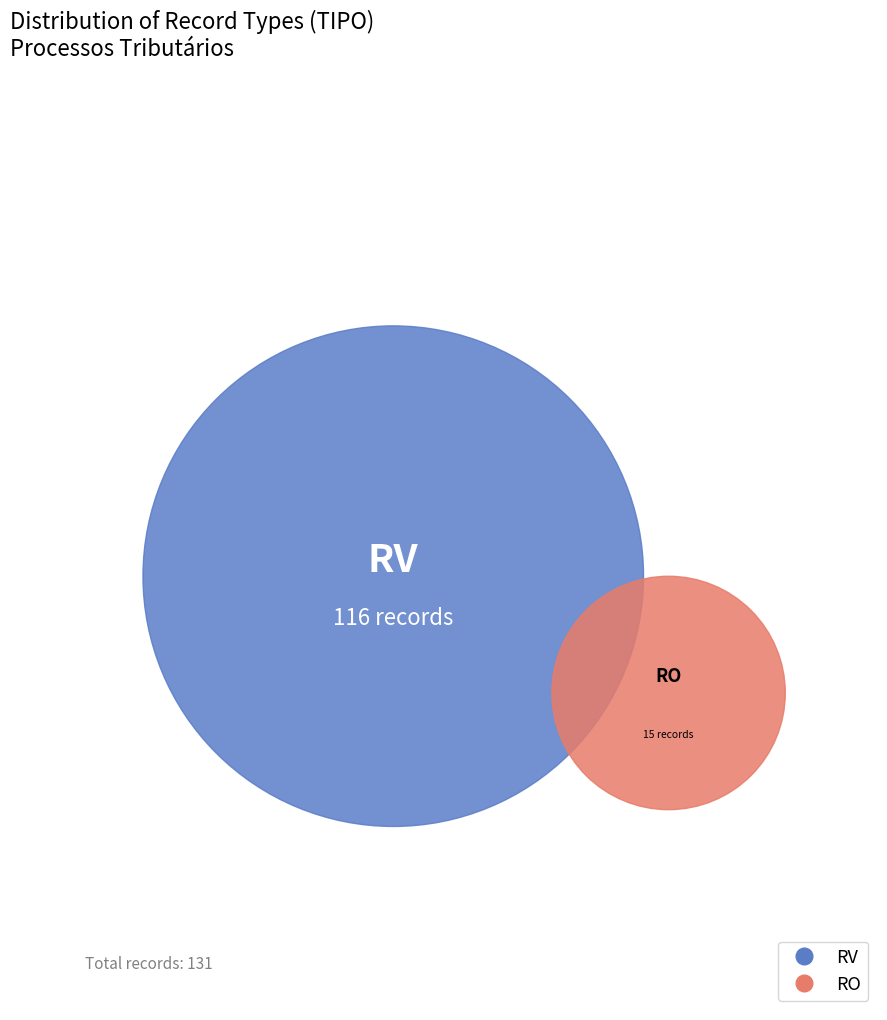

What percentage is NOT represented by RV?

11.5%